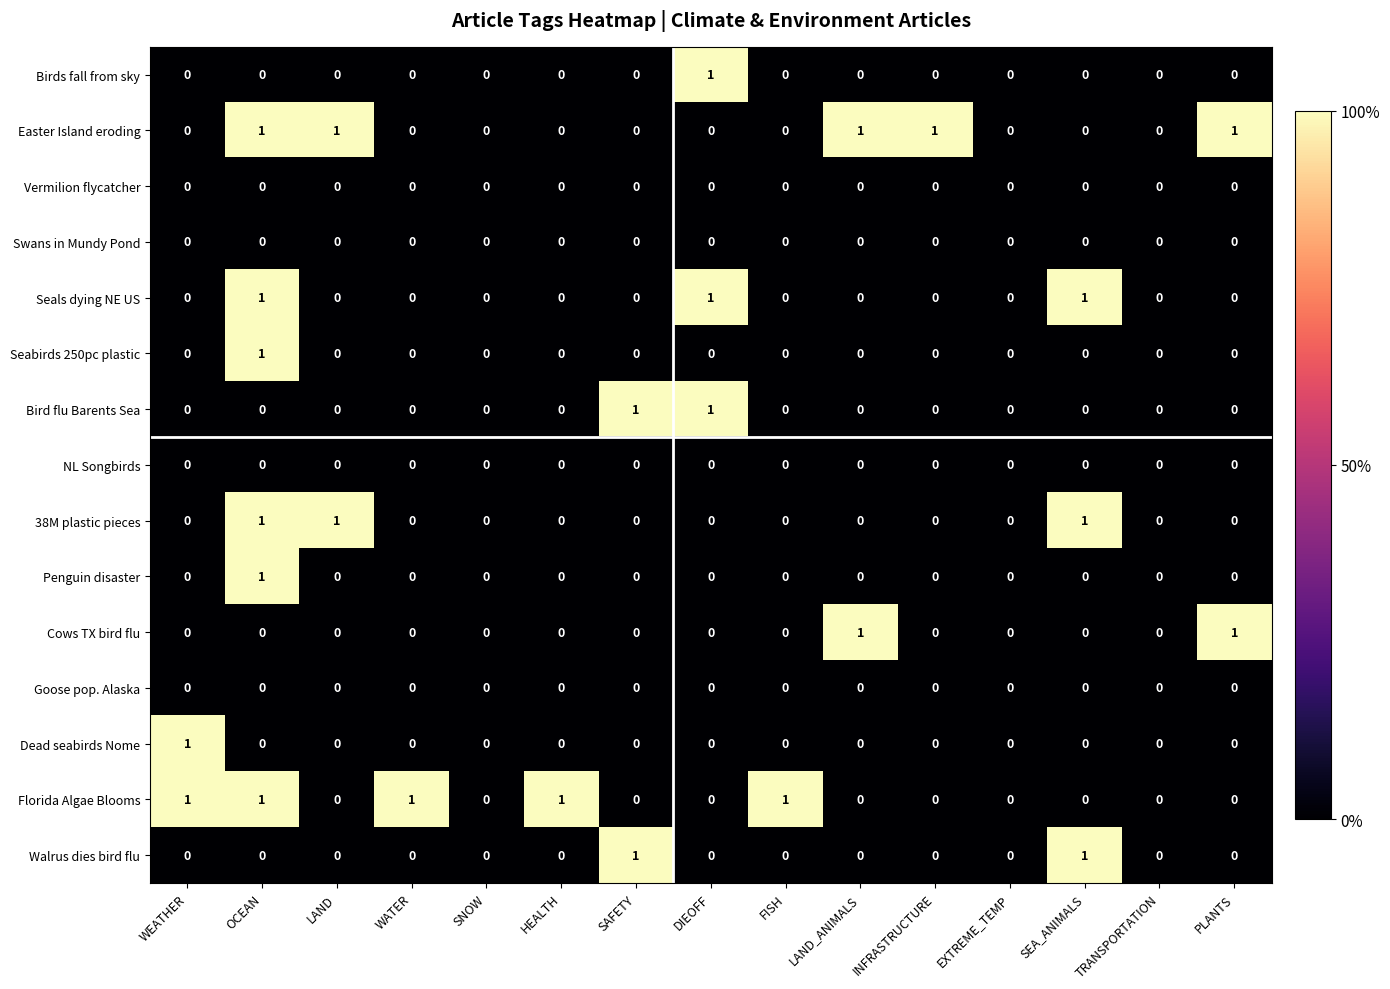

The Birds fall from sky series shows 0 at FISH. True or false?

True